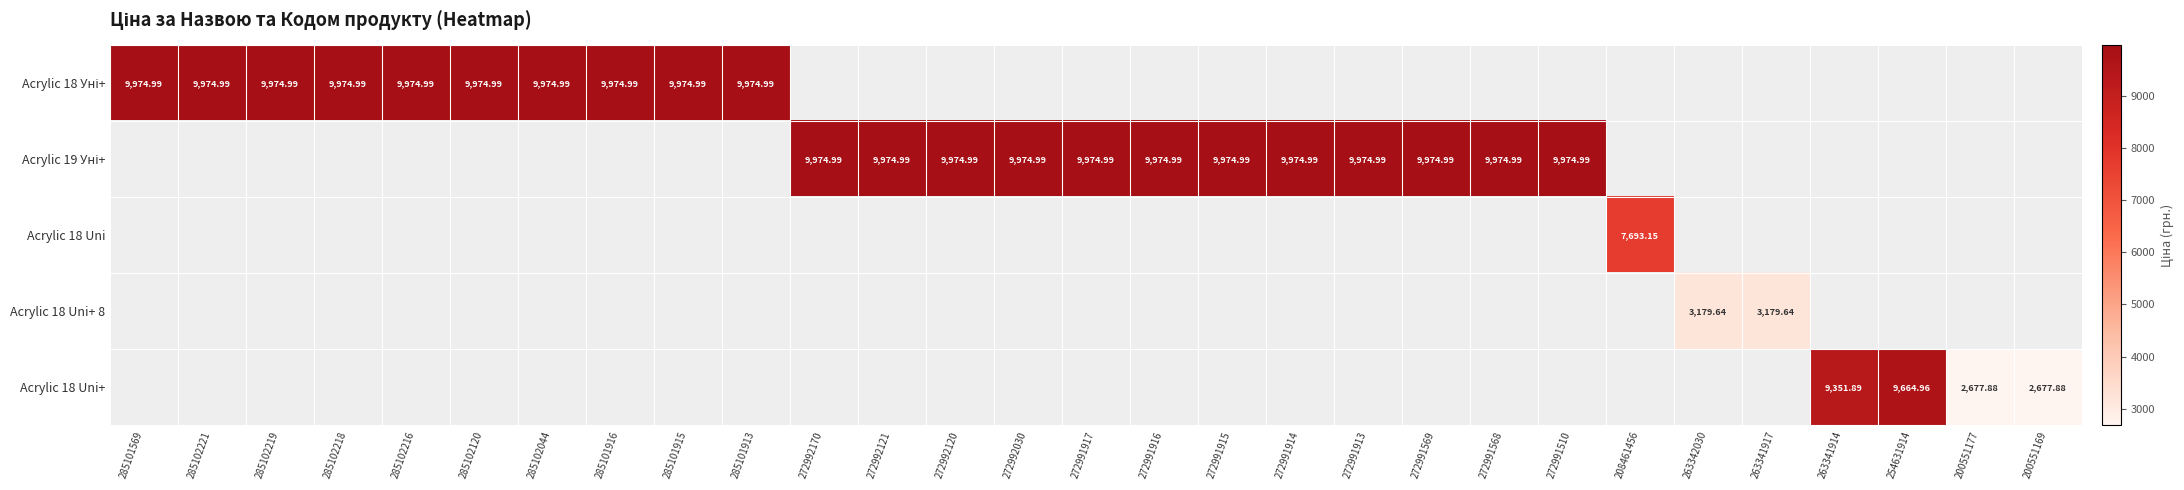

How many positive values does the Acrylic 18 Уні+ series have?

10